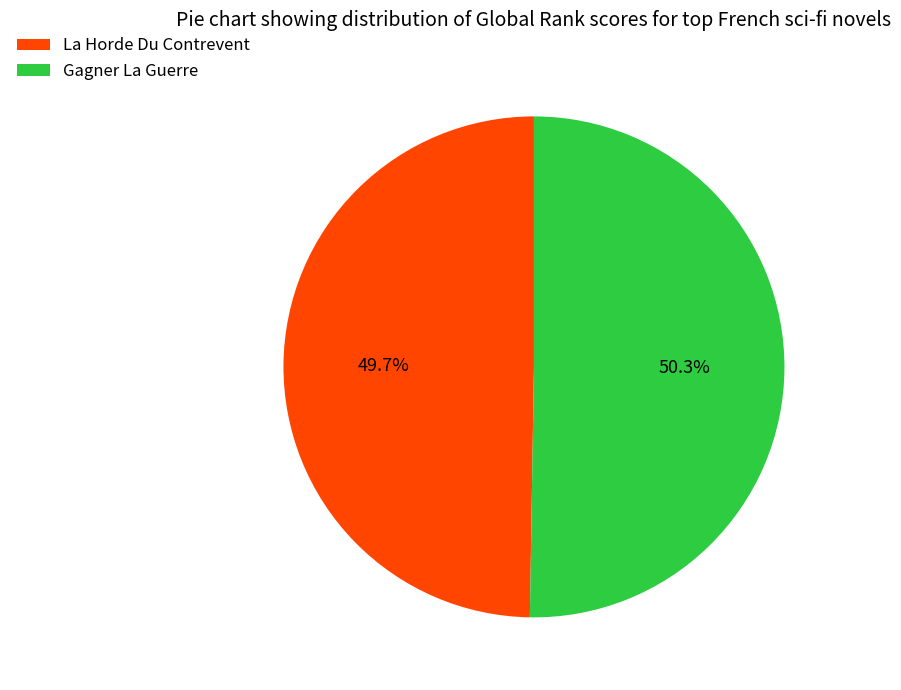

What percentage is the Gagner La Guerre slice, to the nearest percent?

50%